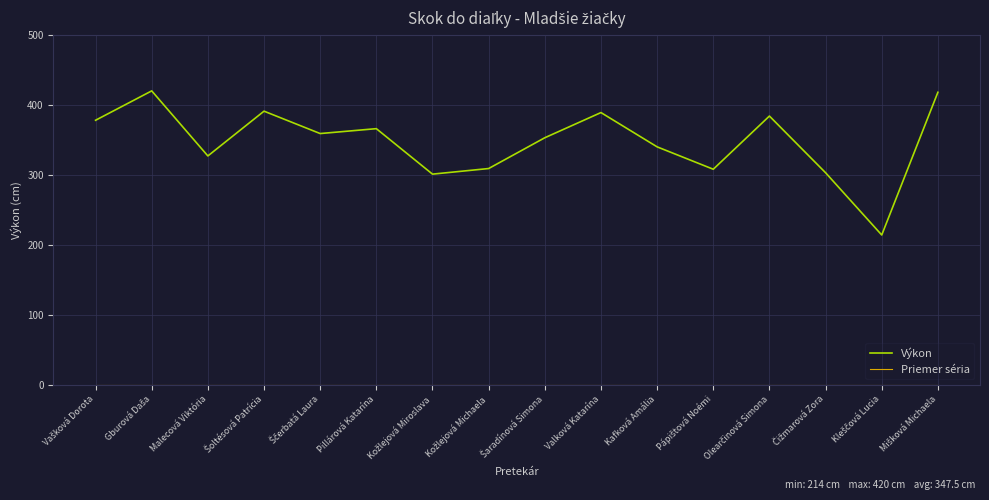

Which series has the largest range (max minus min)?

Výkon